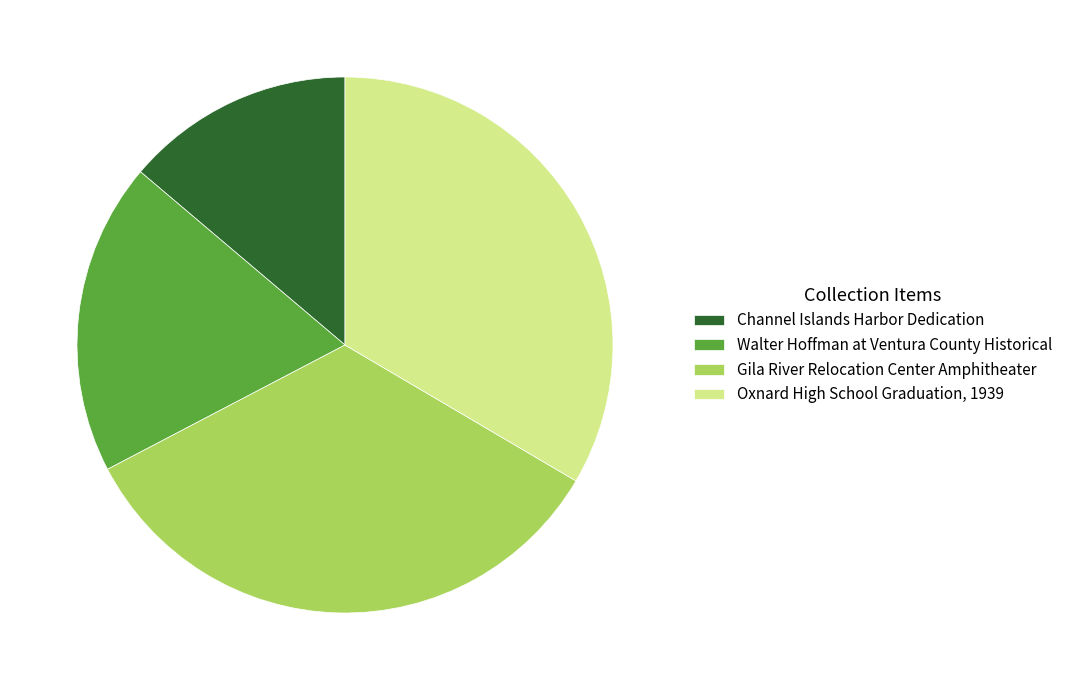

True or false: Gila River Relocation Center Amphitheater accounts for 45% of the total.

False